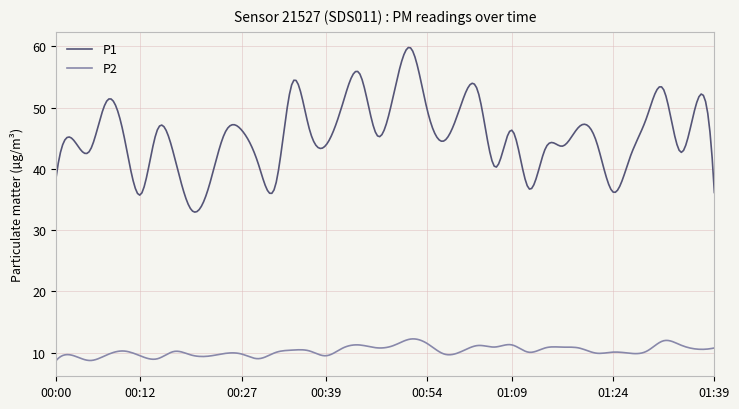

List the series in order of their peak value, highest first.

P1, P2